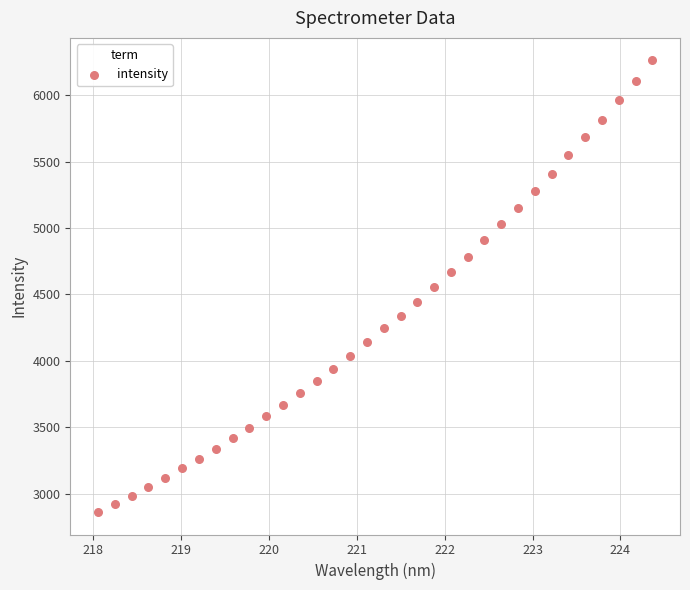

What is the range of Y values (max minus min)?

3401.0